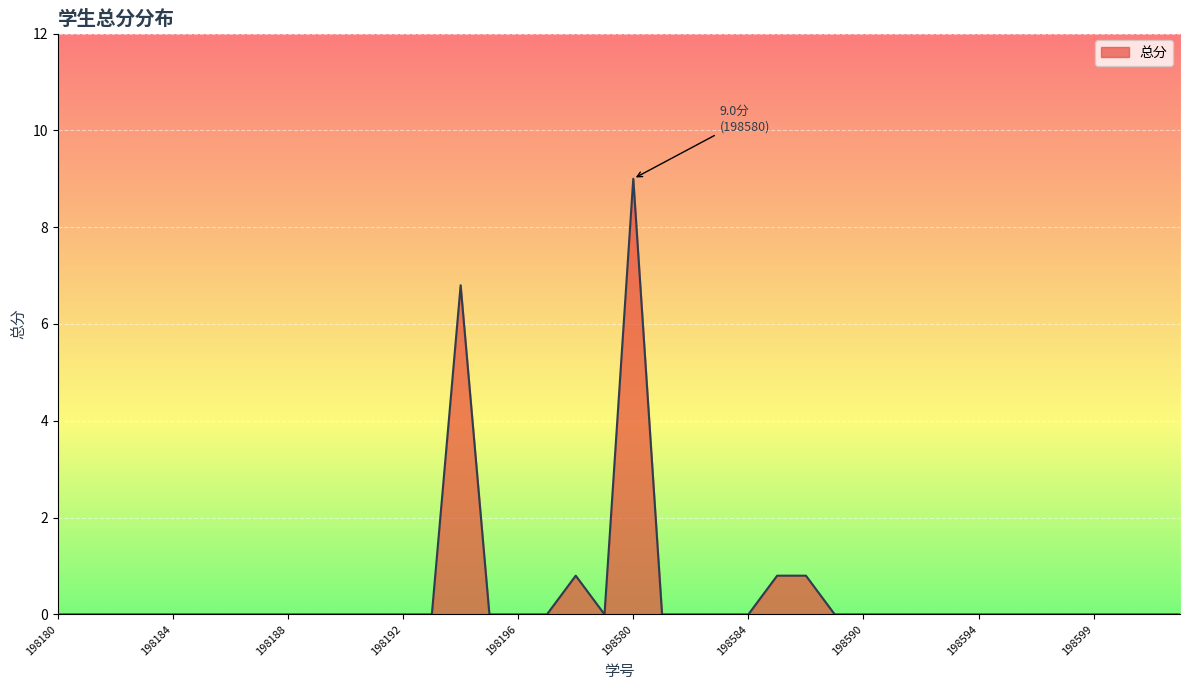

Reading left to right, what are all the values shown in this chart?

0.0	0.0	0.0	0.0	0.0	0.0	0.0	0.0	0.0	0.0	0.0	0.0	0.0	0.0	6.8	0.0	0.0	0.0	0.8	0.0	9.0	0.0	0.0	0.0	0.0	0.8	0.8	0.0	0.0	0.0	0.0	0.0	0.0	0.0	0.0	0.0	0.0	0.0	0.0	0.0